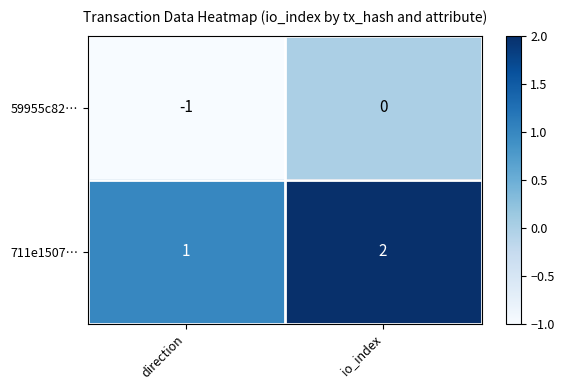

Rank the series by their average value, from lowest to highest.

59955c82…, 711e1507…